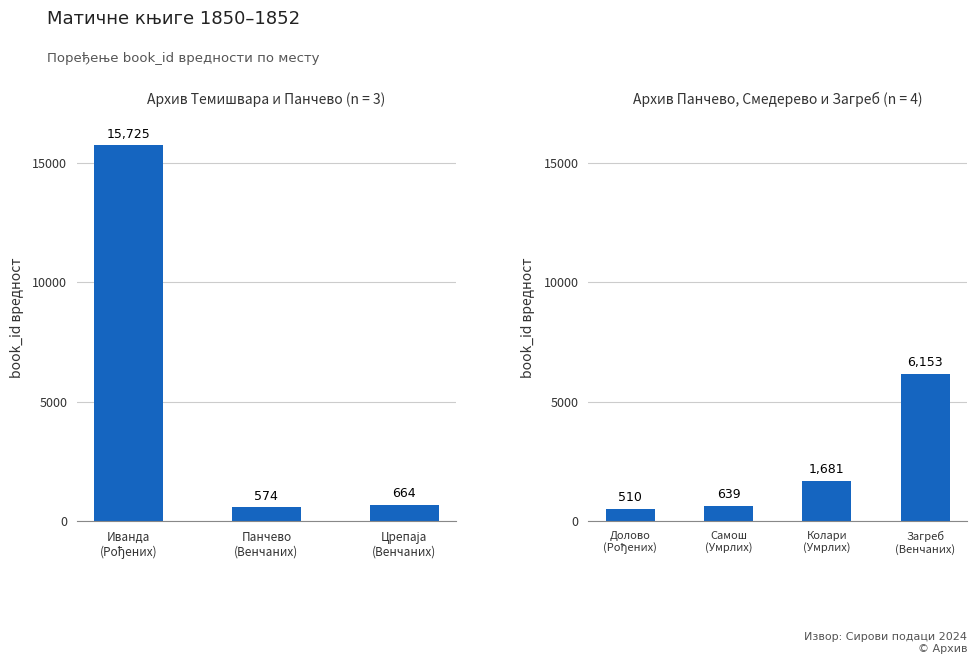

At which label does the data first exceed 664?

Матична књига рођених (Иванда)